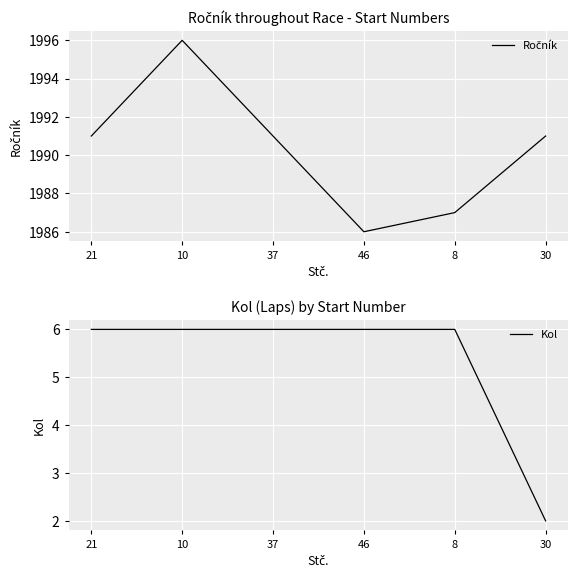

Between 30 and 8, which is larger?

30